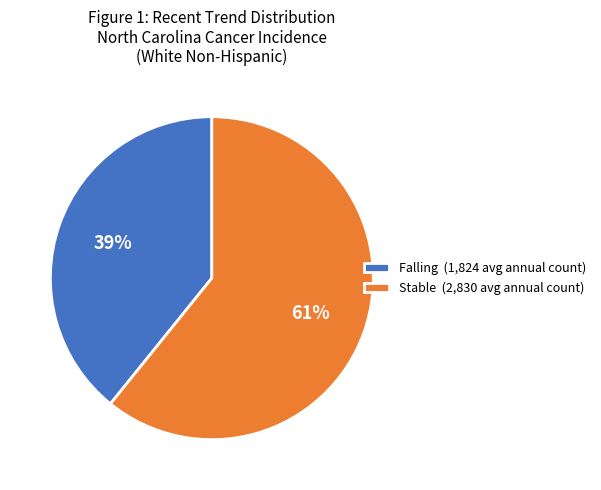

Which category has the smallest portion of the pie?

Falling (1,824 avg annual count)